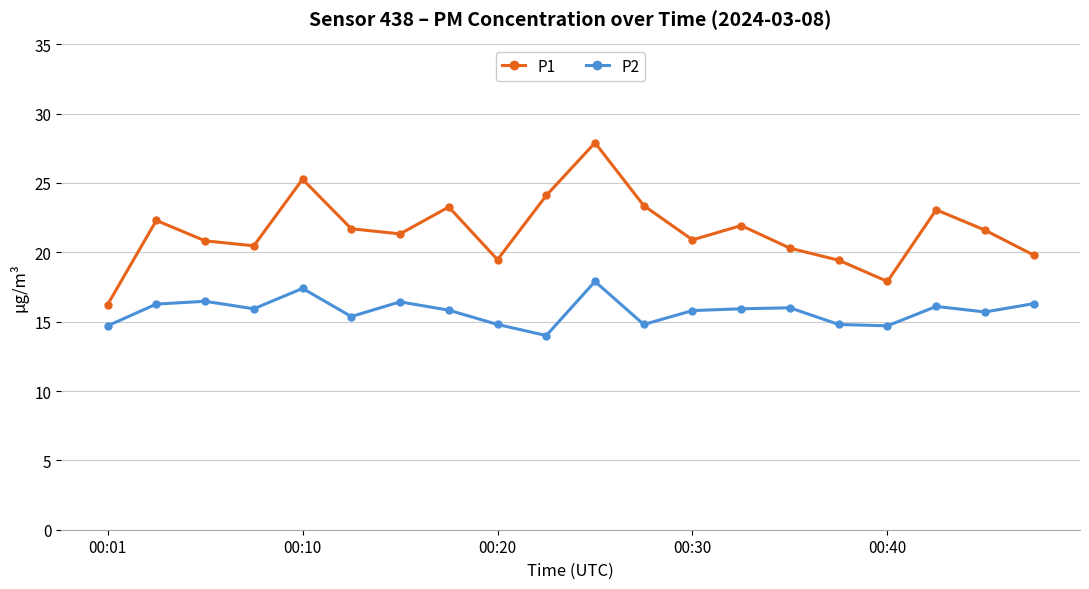

True or false: P1 and P2 intersect in this chart.

False